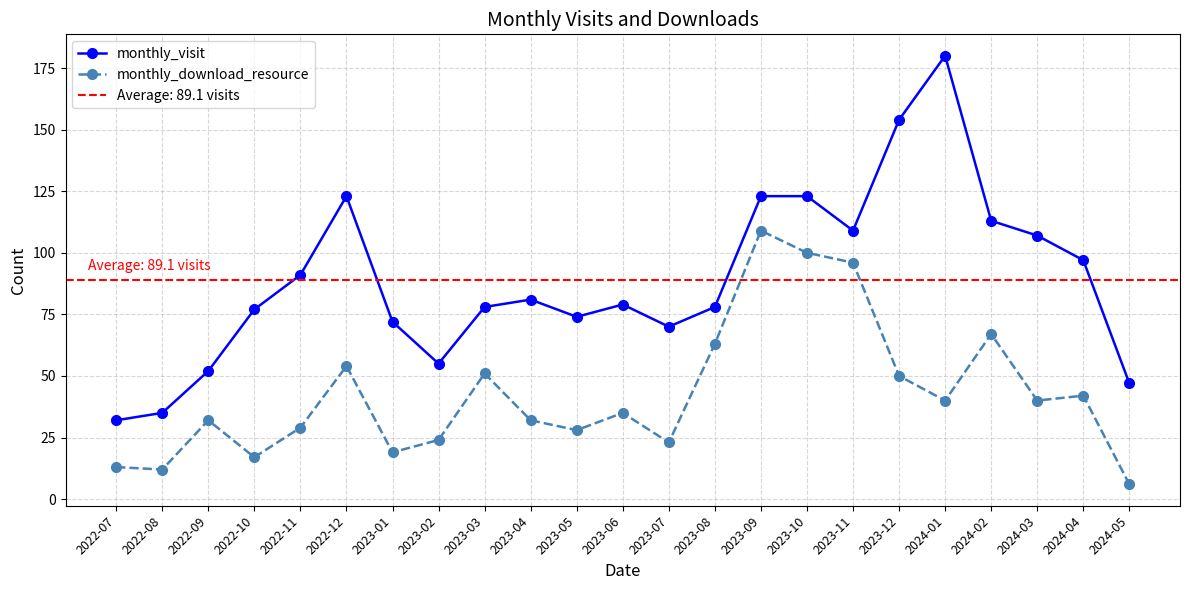

What are all the series names shown in the legend?

monthly_visit, monthly_download_resource